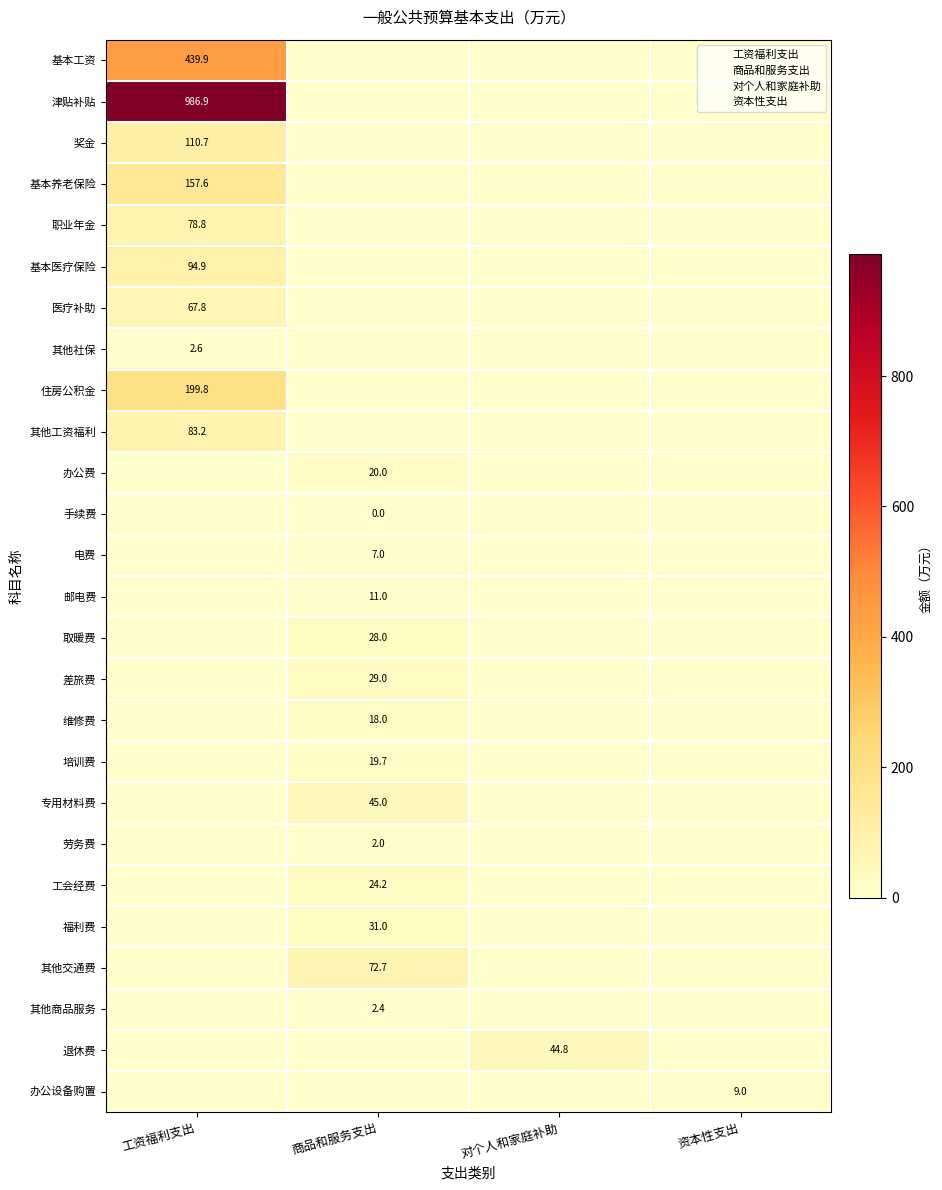

At which label is 职业年金 closest to 39?

商品和服务支出